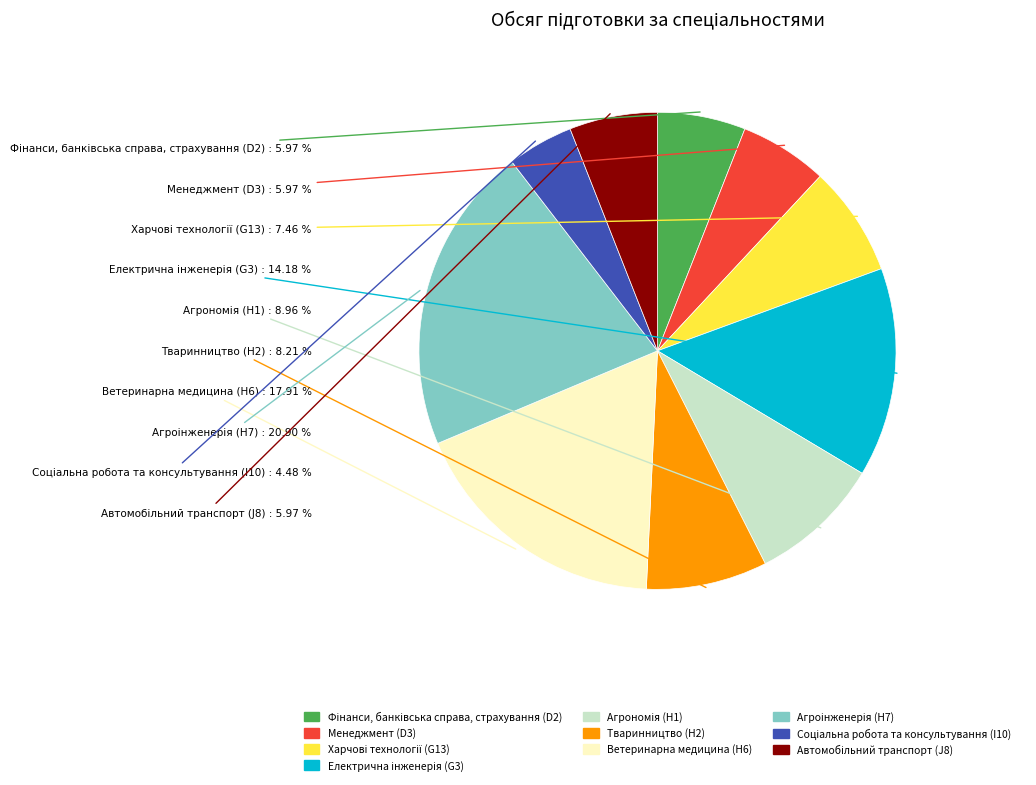

Does Ветеринарна медицина (H6) represent more than half of the total?

No